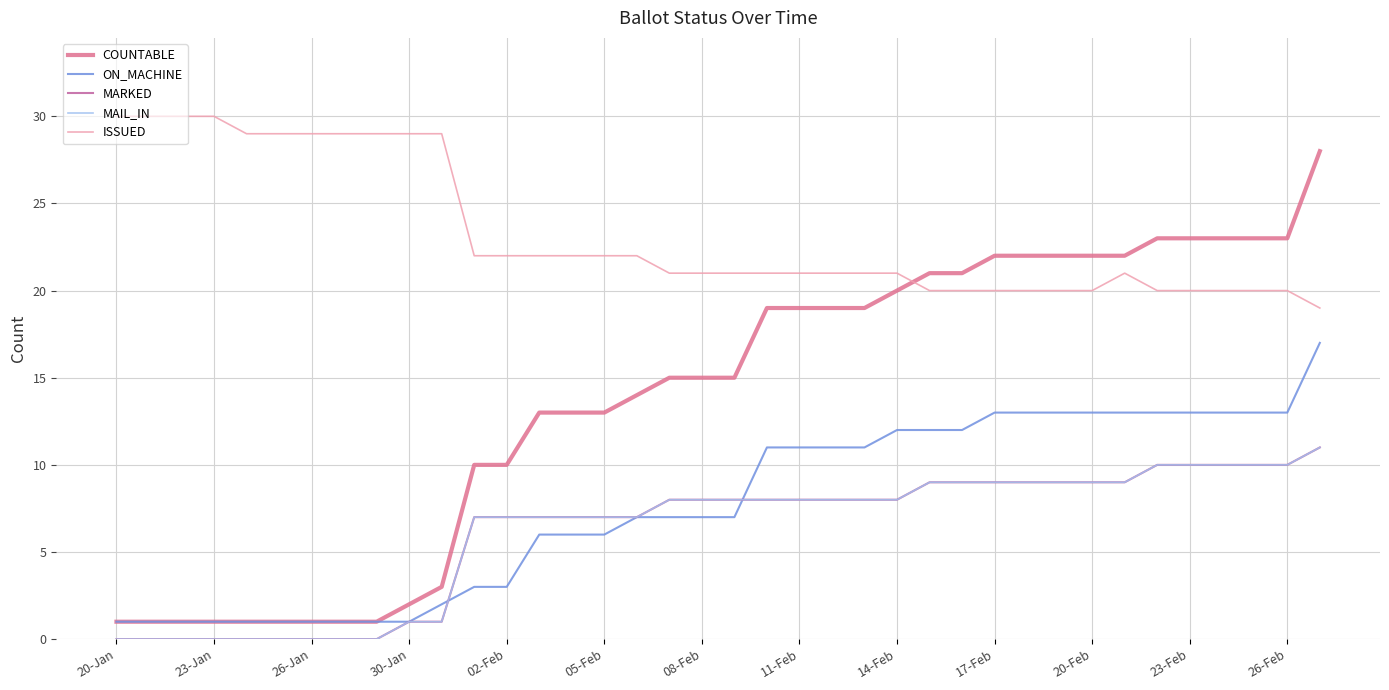

Which series ends up on top after the final intersection of MARKED and ON_MACHINE?

ON_MACHINE